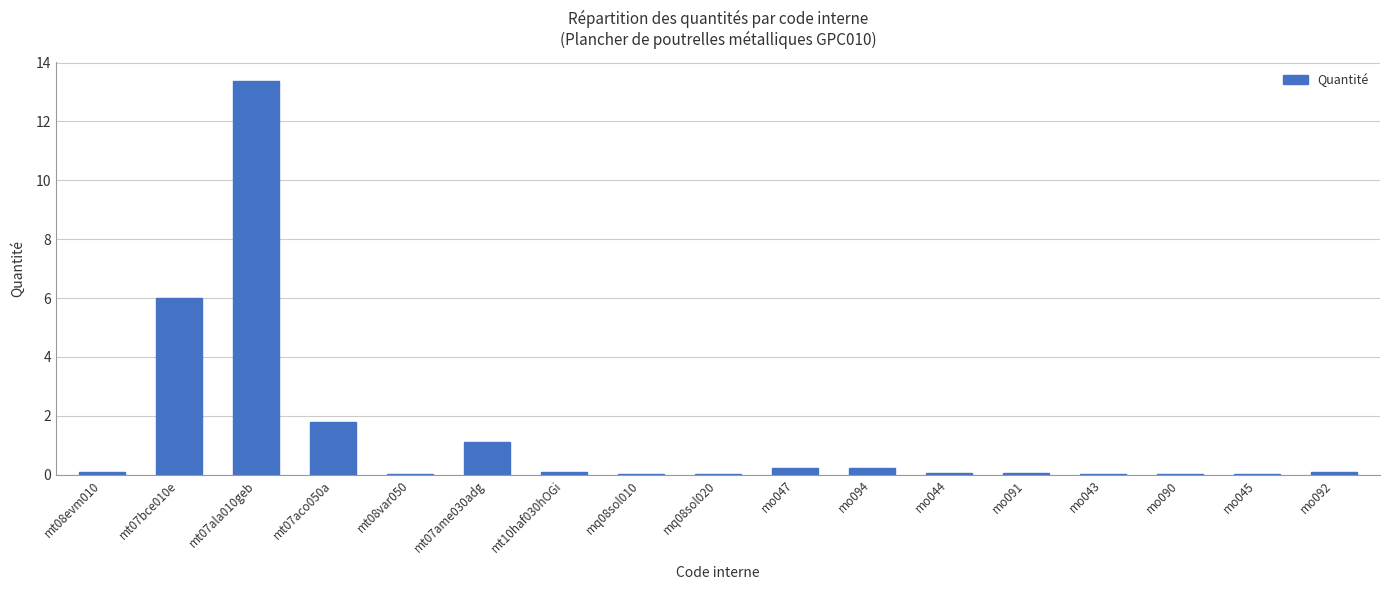

What is the sum of the values at mo091 and mt07bce010e?

6.1